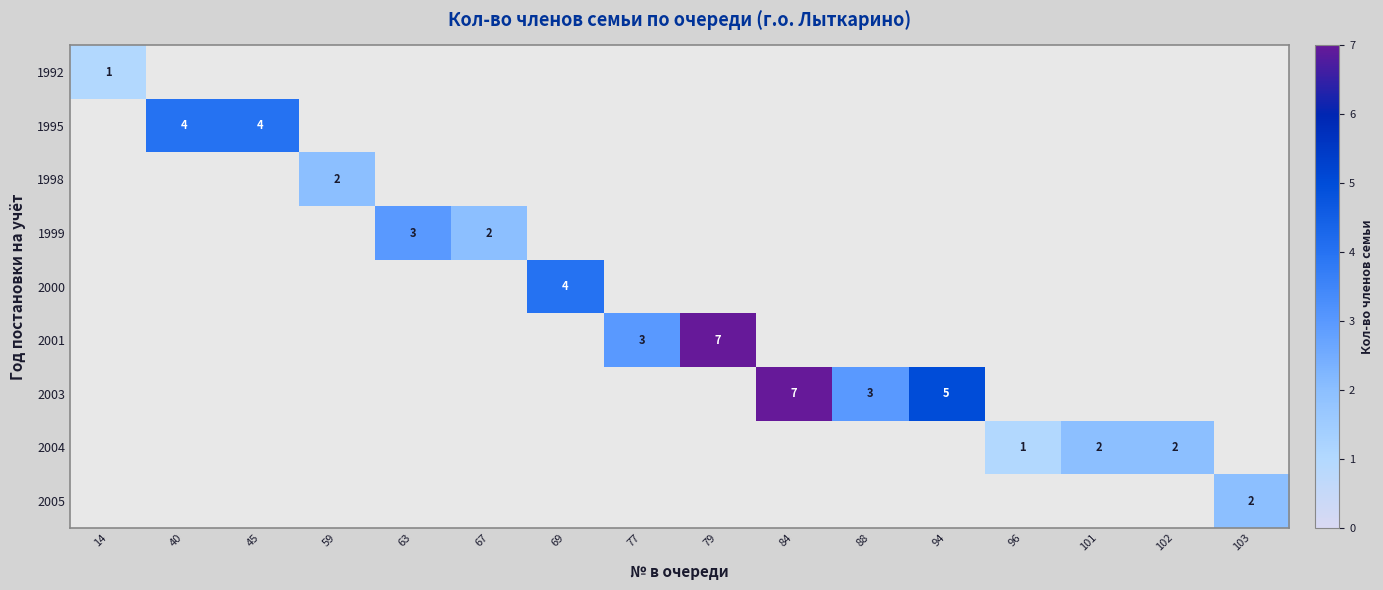

Which label corresponds to the smallest value in the chart?

14